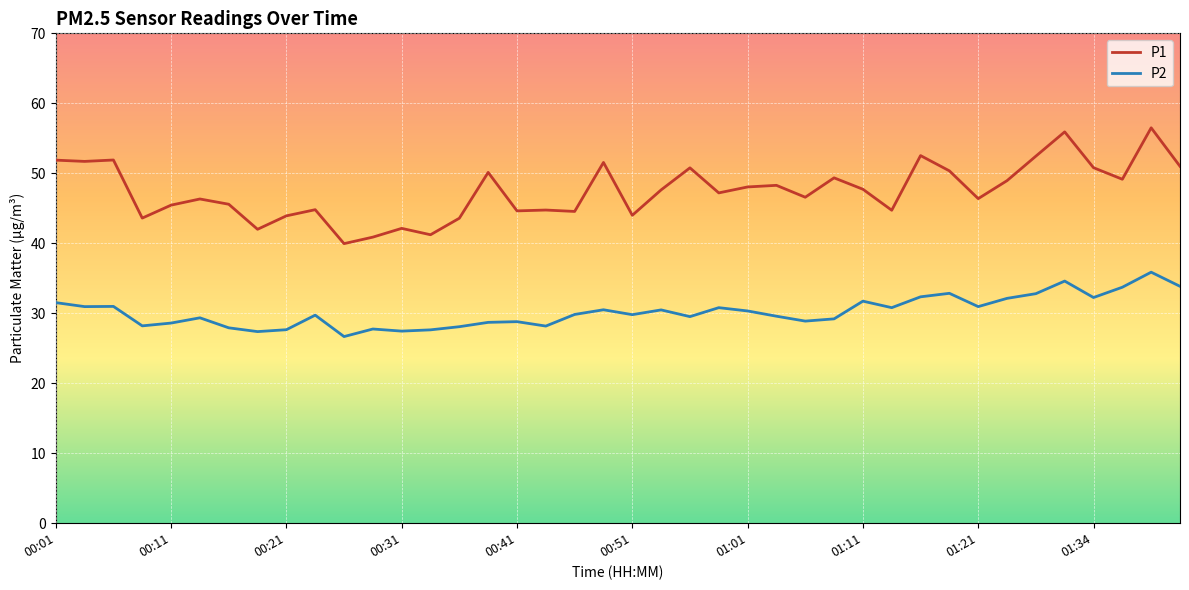

Which series has the largest total across all categories?

P1